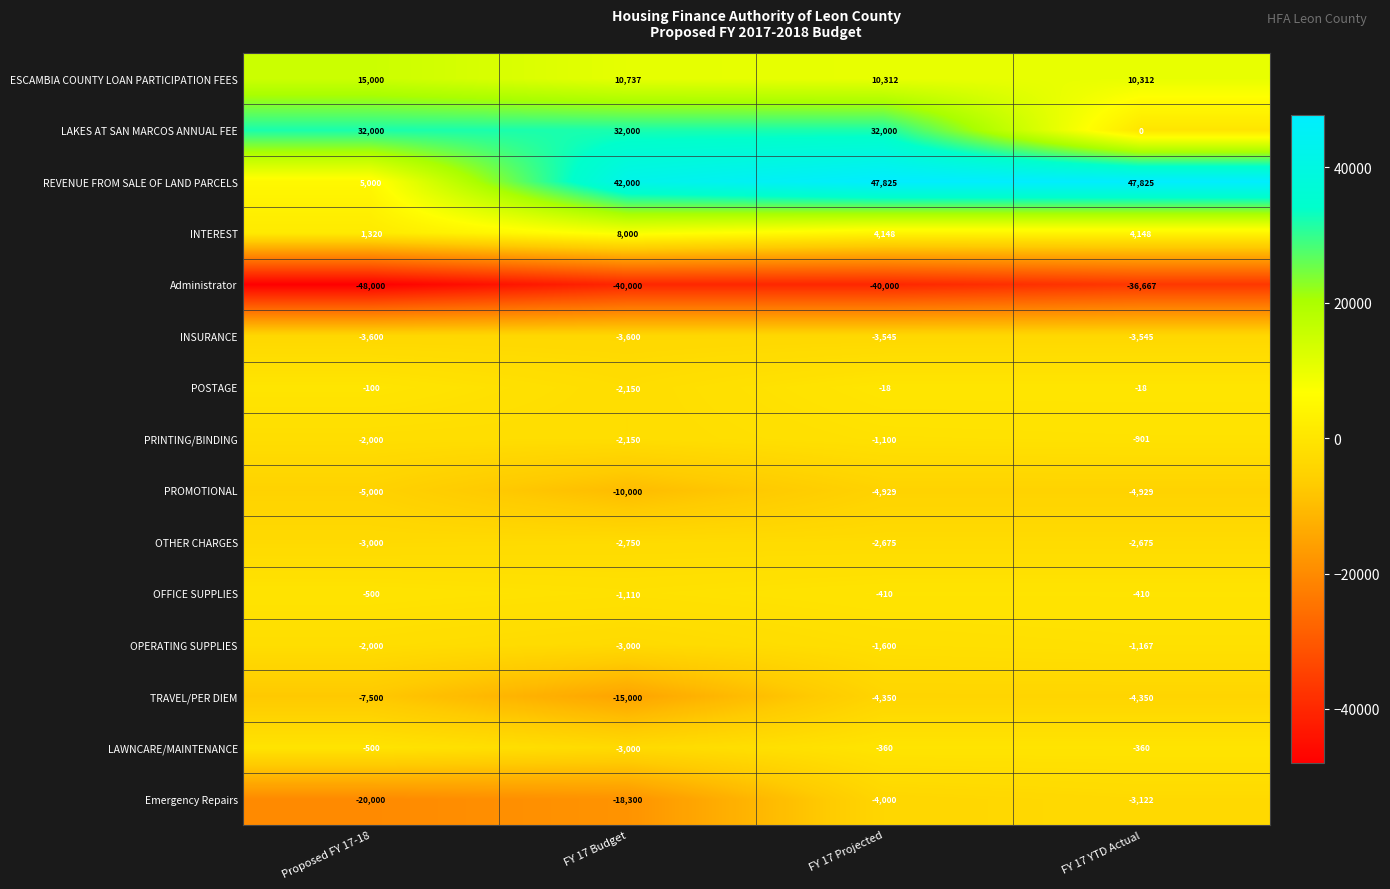

Which series has the largest total across all categories?

REVENUE FROM SALE OF LAND PARCELS